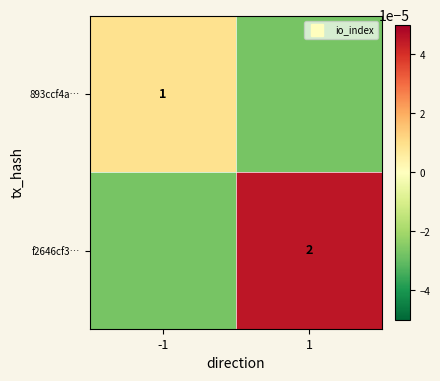

Which label corresponds to the smallest value in the chart?

1